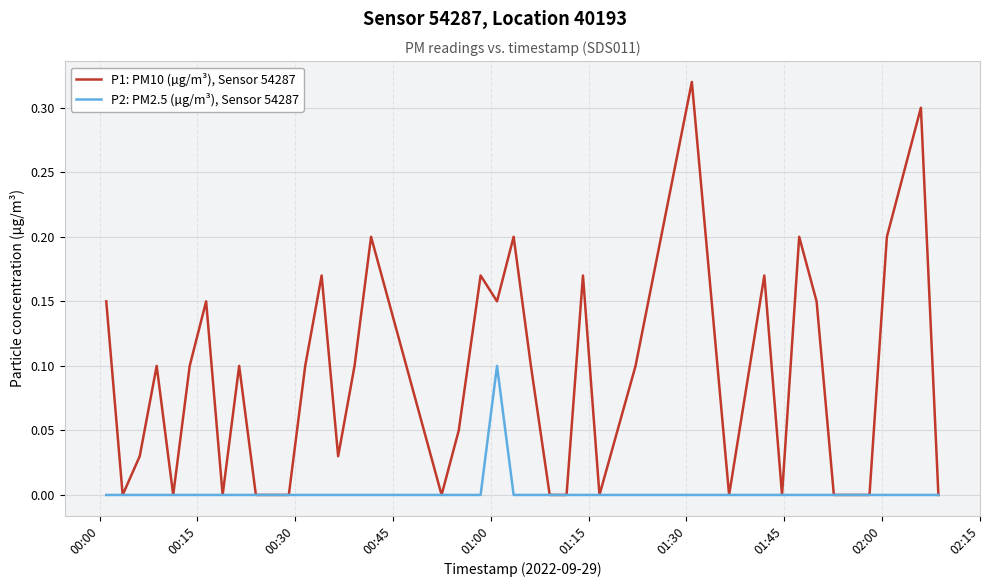

How many lines are shown in the chart?

2